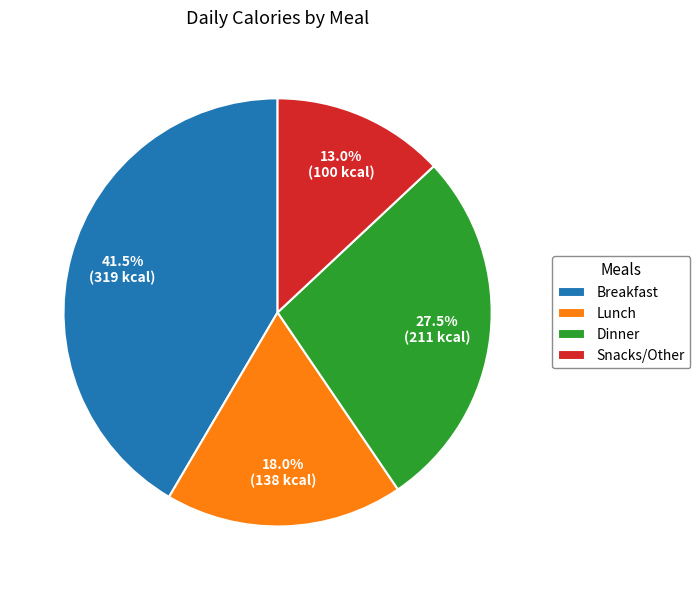

Is there any slice that represents more than half of the pie?

No